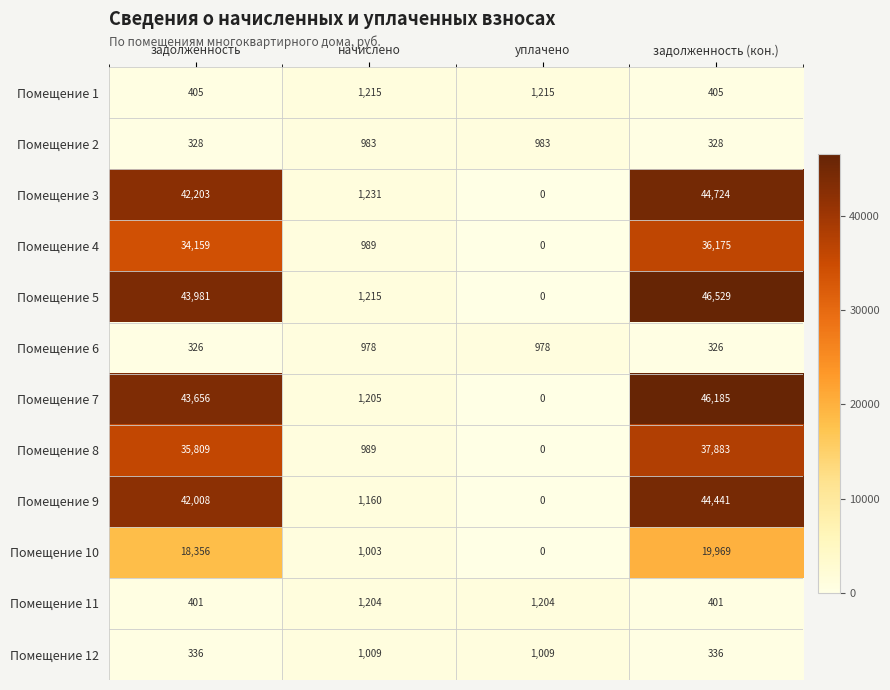

What is the average value of the Помещение 9 series?

21902